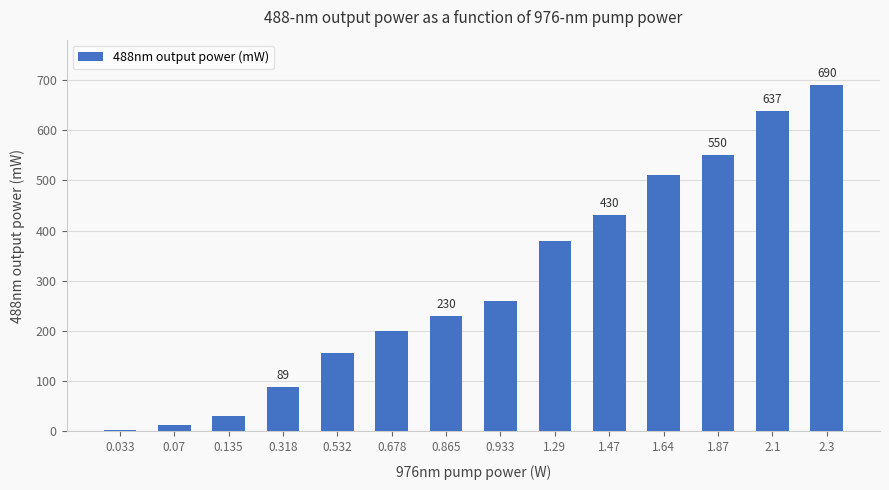

Which category has the lowest value across all series?

0.033